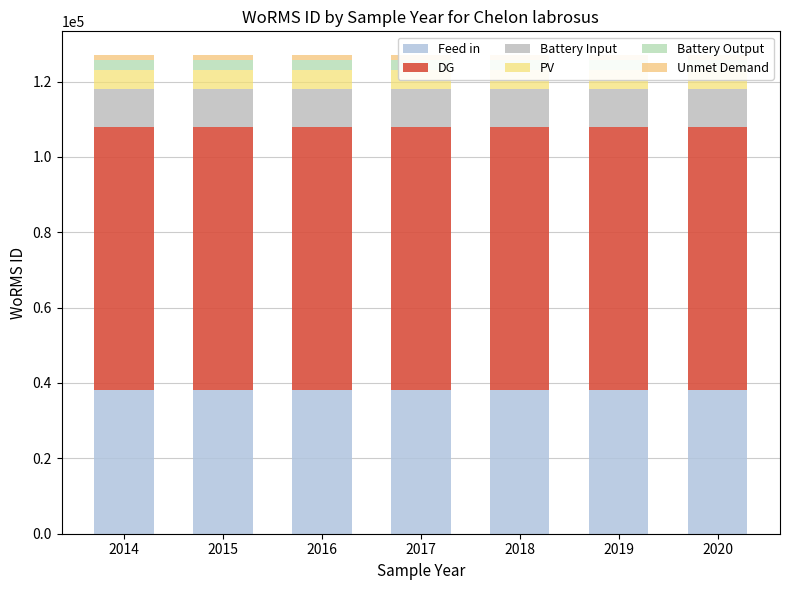

The value of Unmet Demand at 2017 is 1269.8. True or false?

True